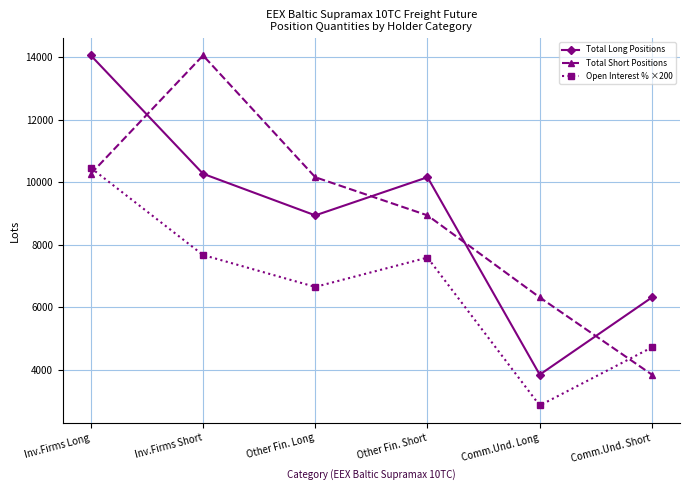

What is the spread (max minus min) of values at Other Fin. Short?

2568.9